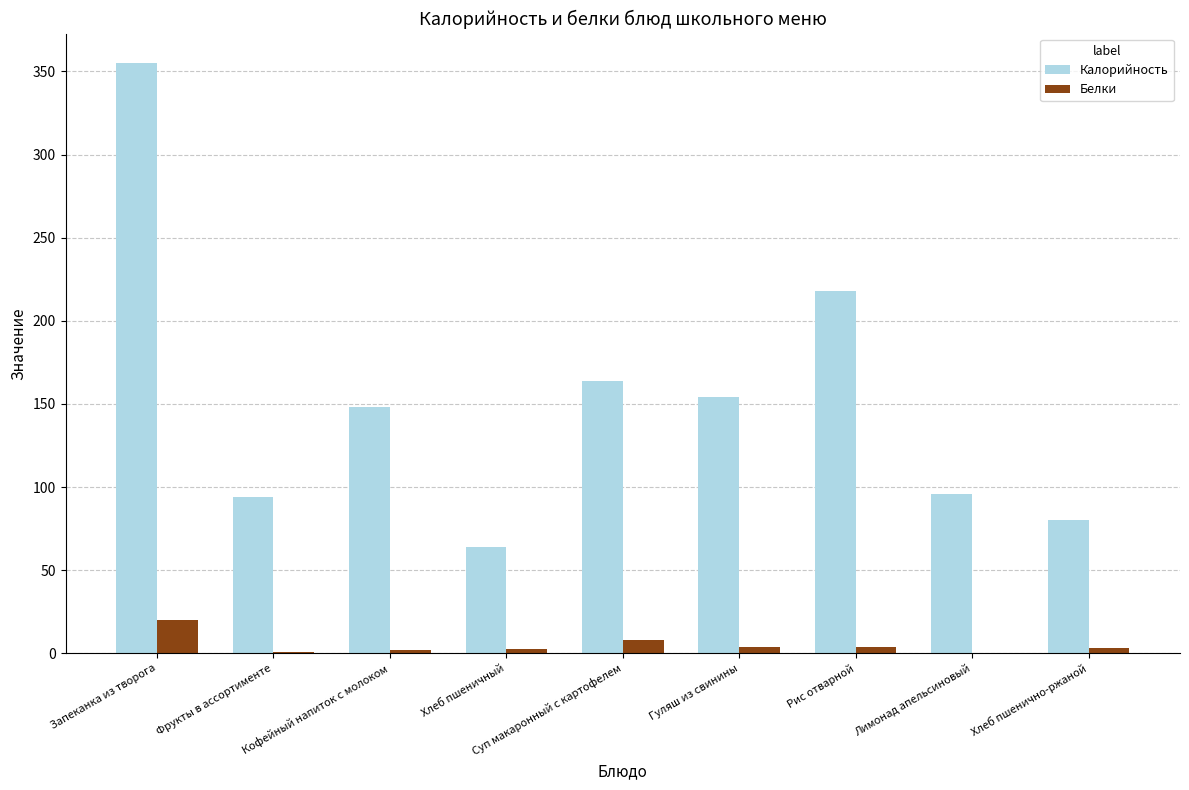

The value of Калорийность at Лимонад апельсиновый is 38.6. True or false?

False